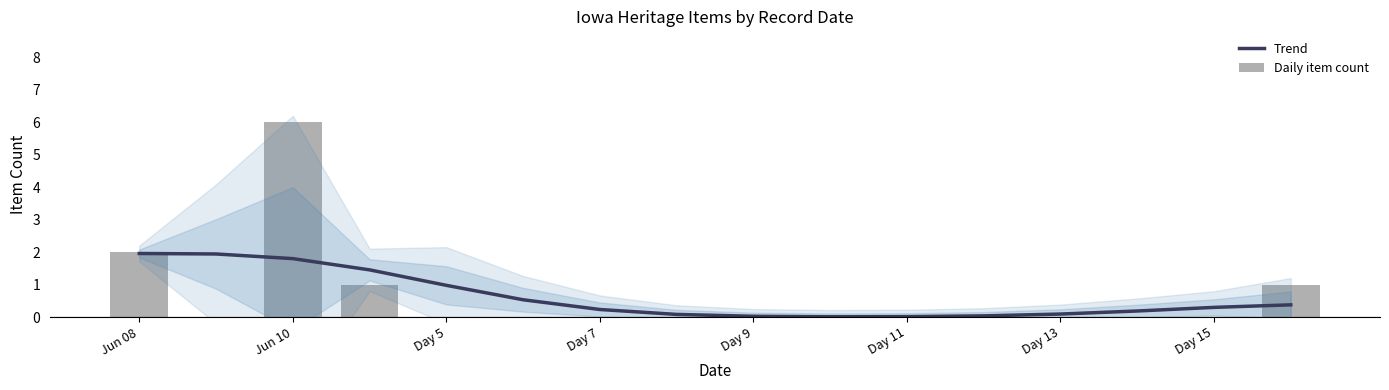

Is it true that Trend equals 0.0 at Day 11?

True